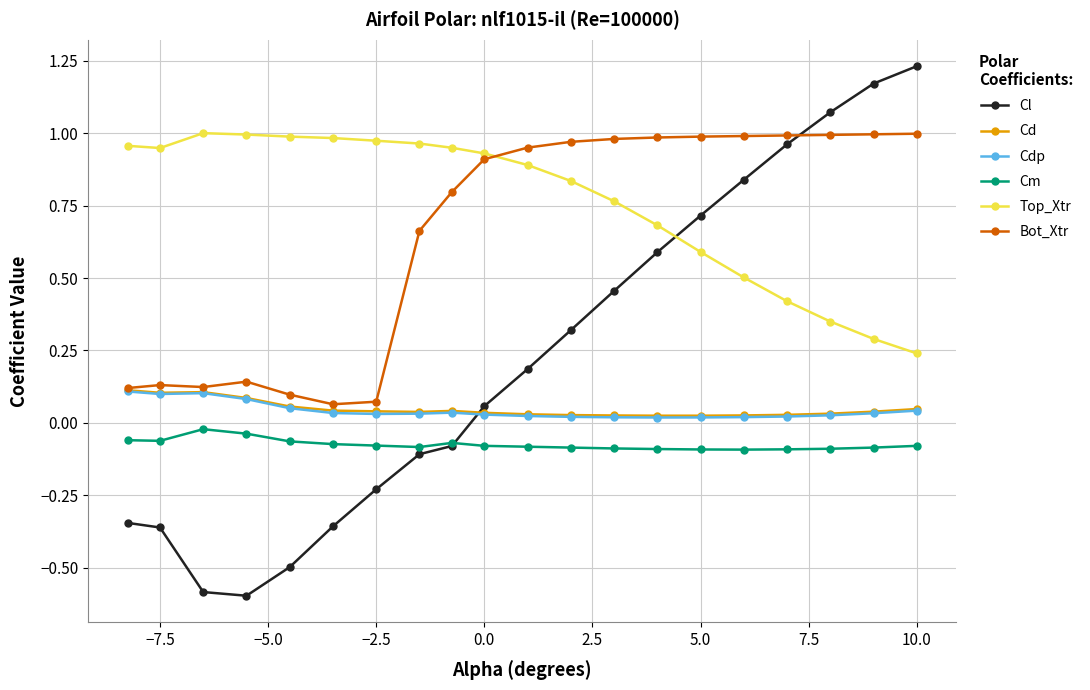

What is the lowest value of the Cl series?

-0.6